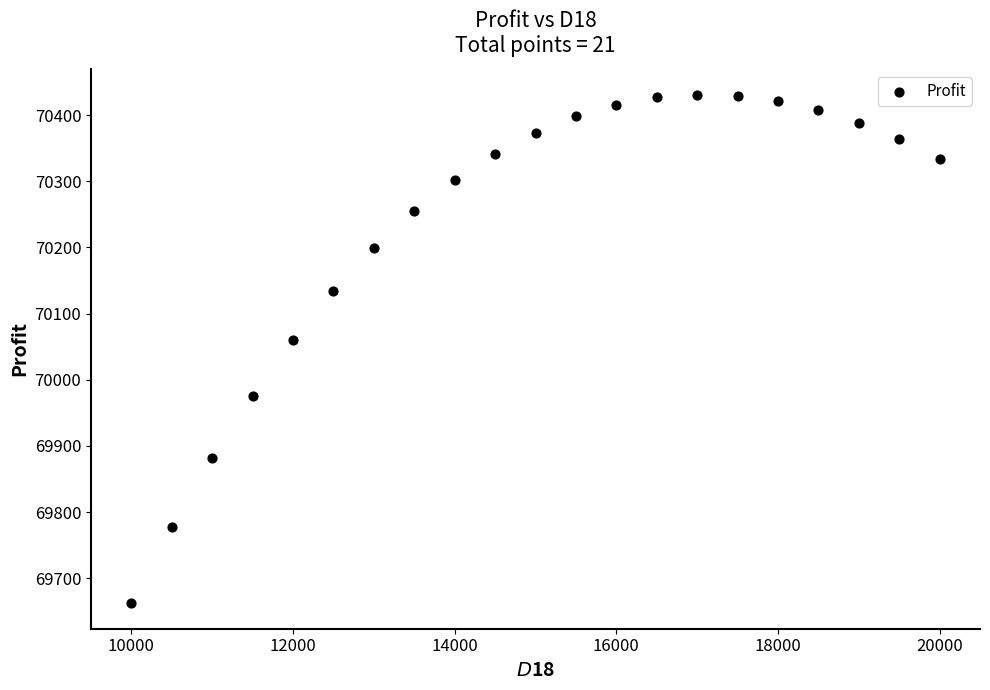

What is the range of Y values (max minus min)?

769.0